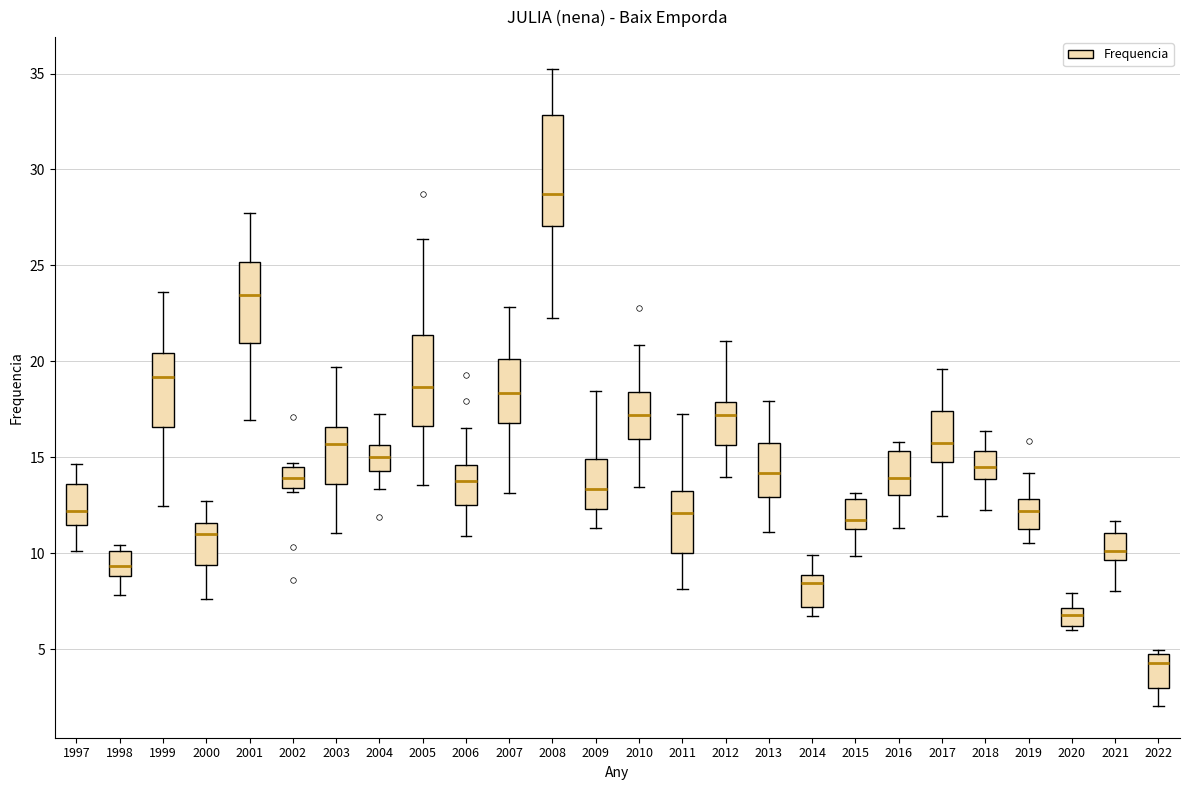

Where does the lower whisker of the box at x = 2019 end on the y-axis? The values are not printed on the chart, so give them approximately, as read against the axis.

10.5